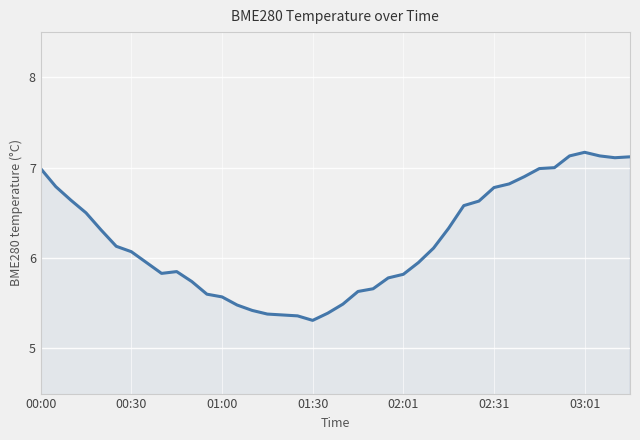

What is the smallest value displayed?

5.3